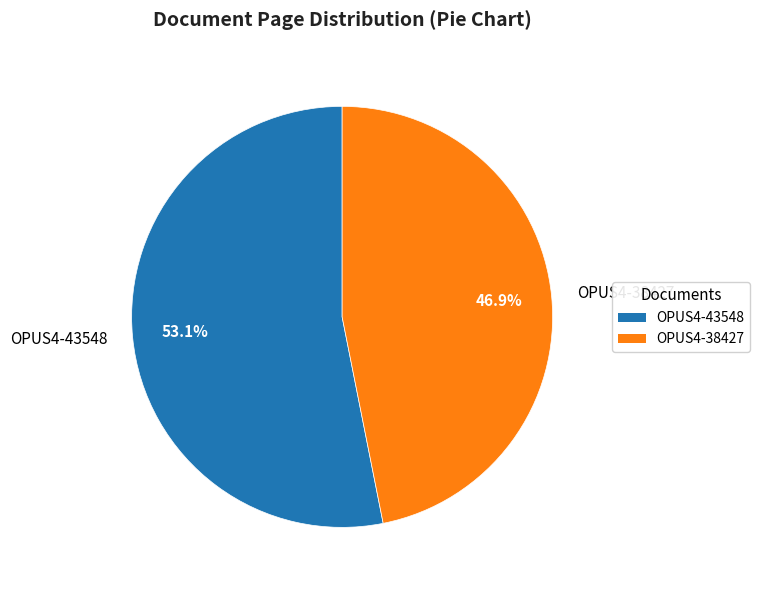

Which slice is the smallest?

OPUS4-38427